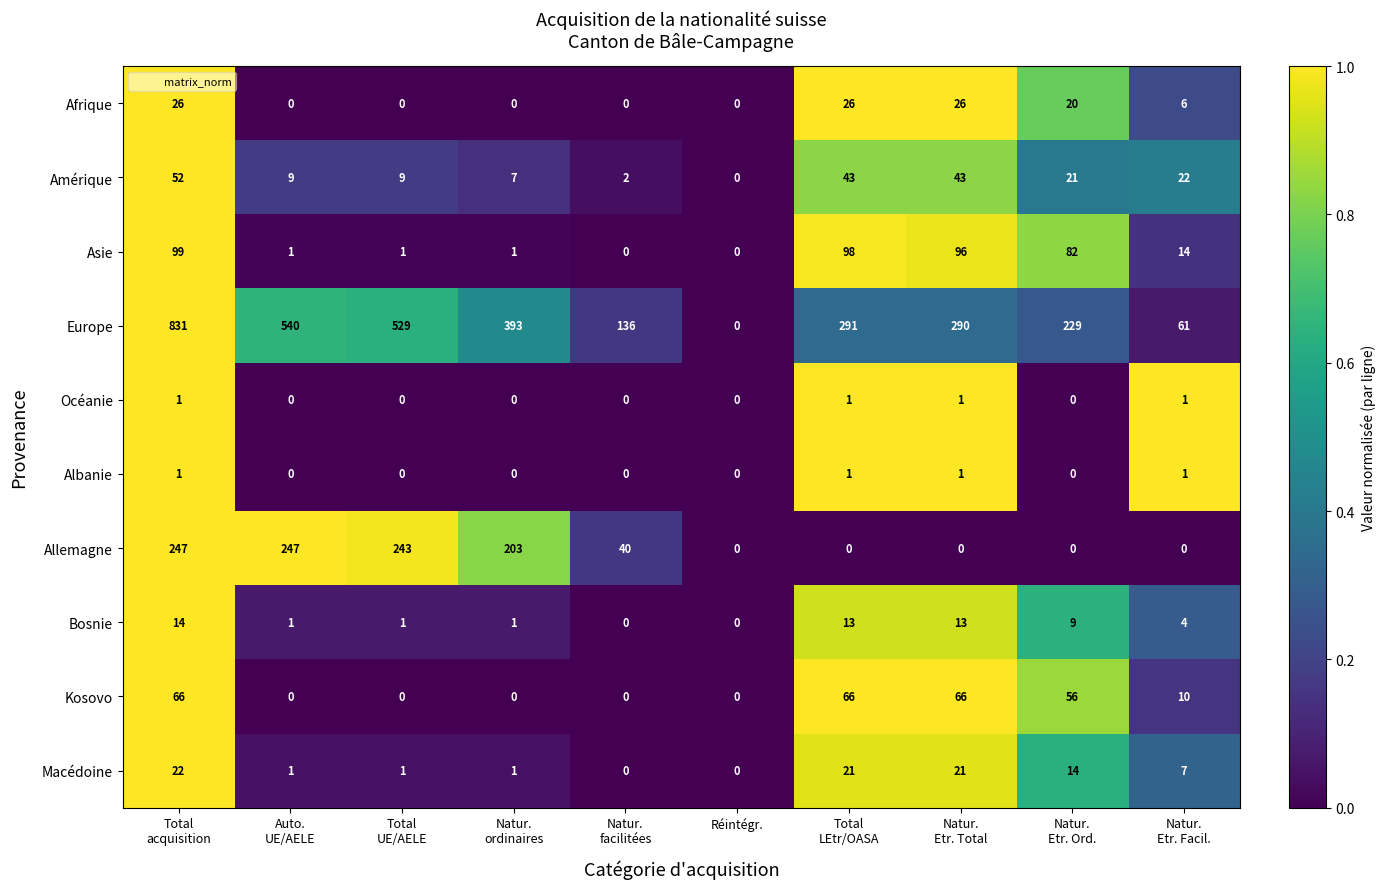

What is the sum of all Bosnie values?

56